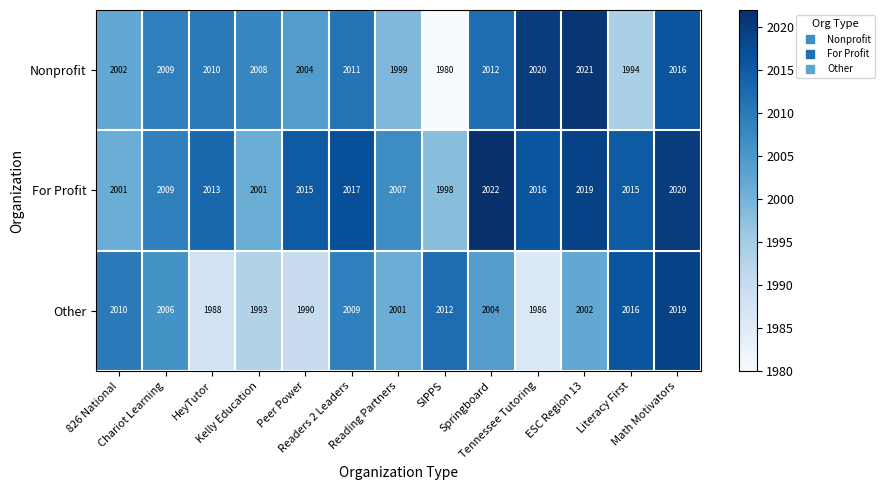

At which category is the sum across all series the highest?

Math Motivators